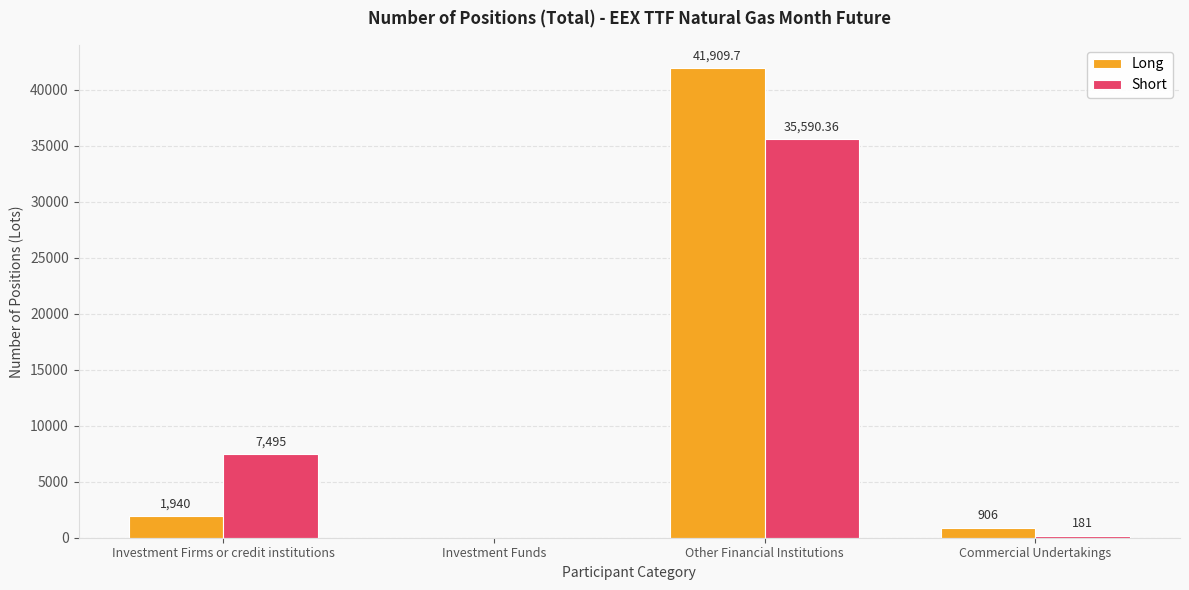

Which label corresponds to the largest value in the chart?

Other Financial Institutions